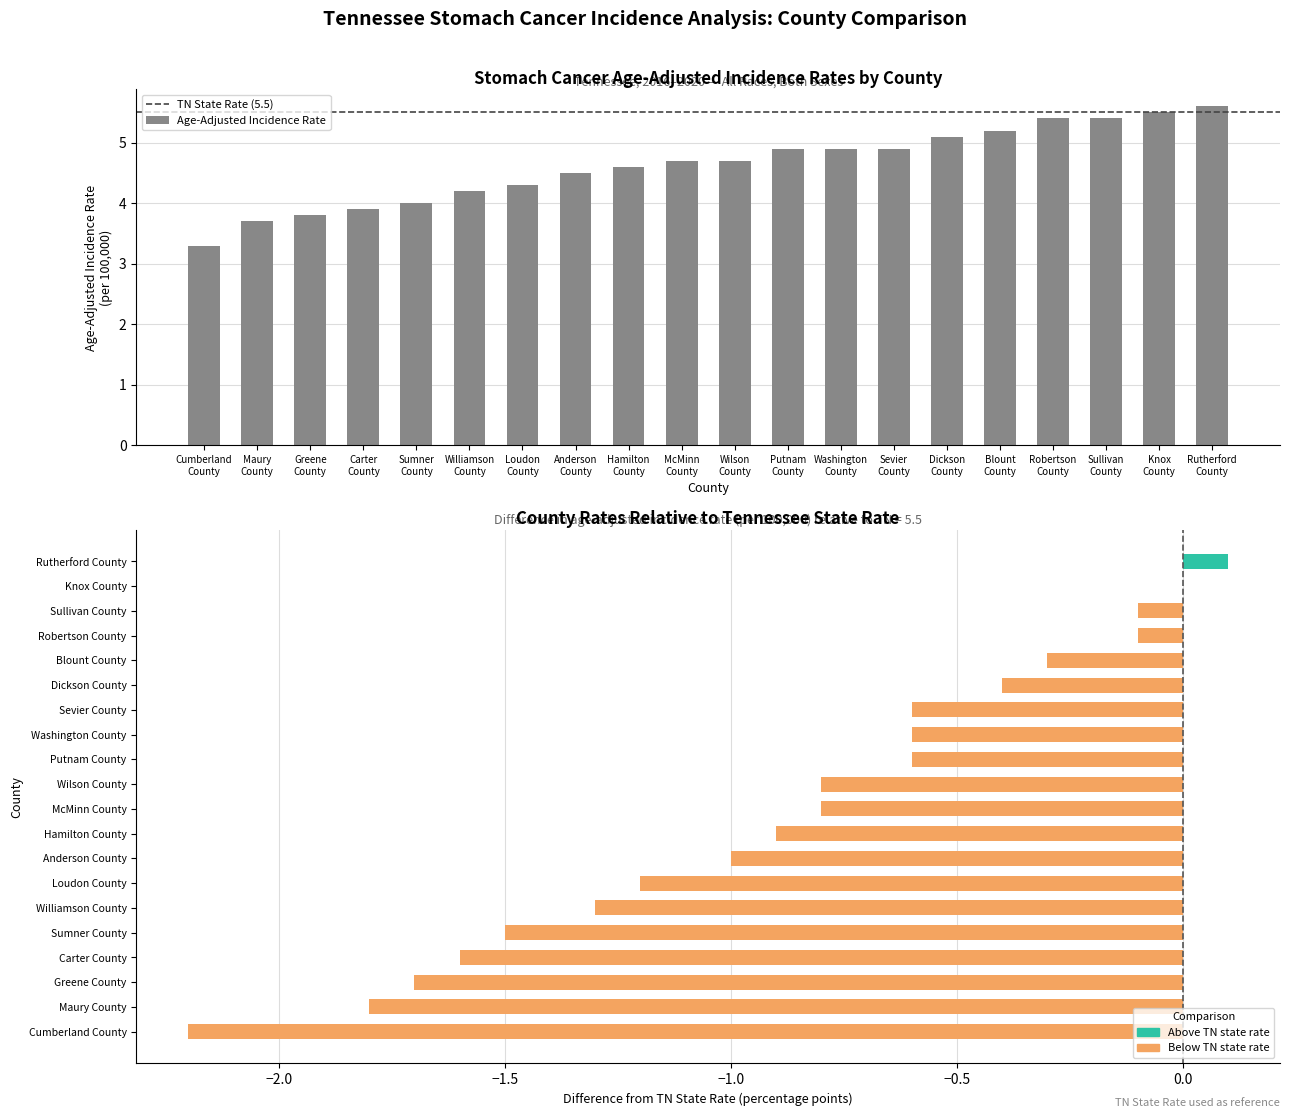

The chart shows a value of 3.7 at Maury County. True or false?

True